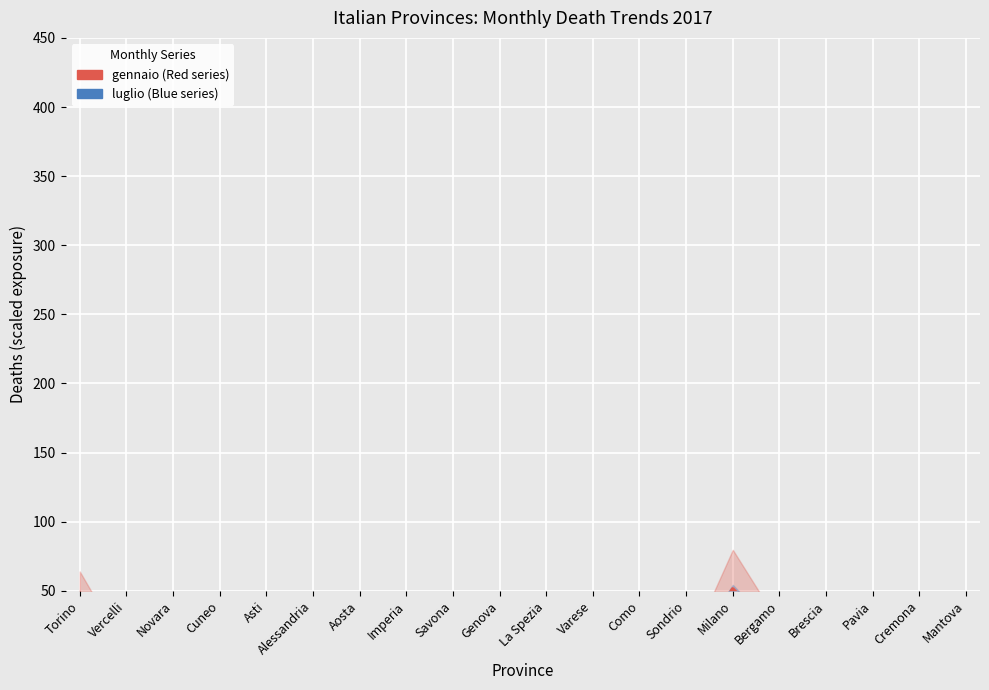

Count the number of data series in this chart.

2